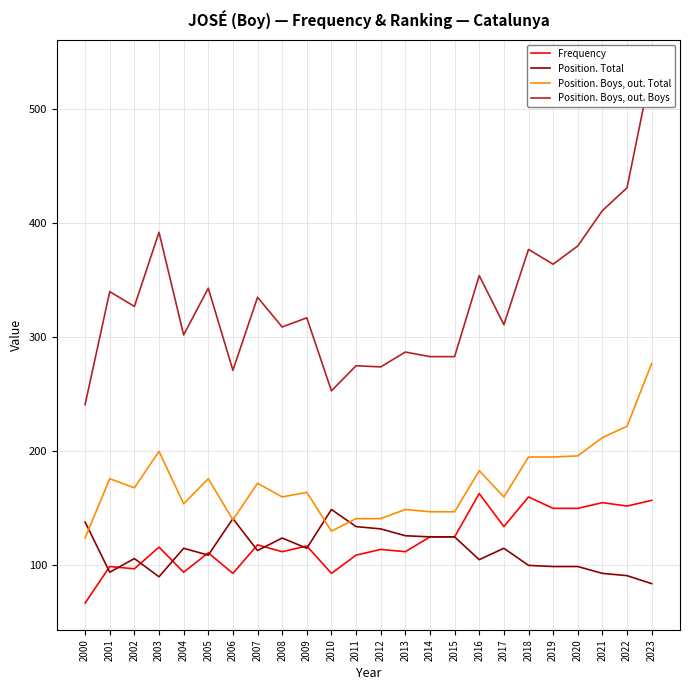

Does the chart have visible grid lines?

Yes